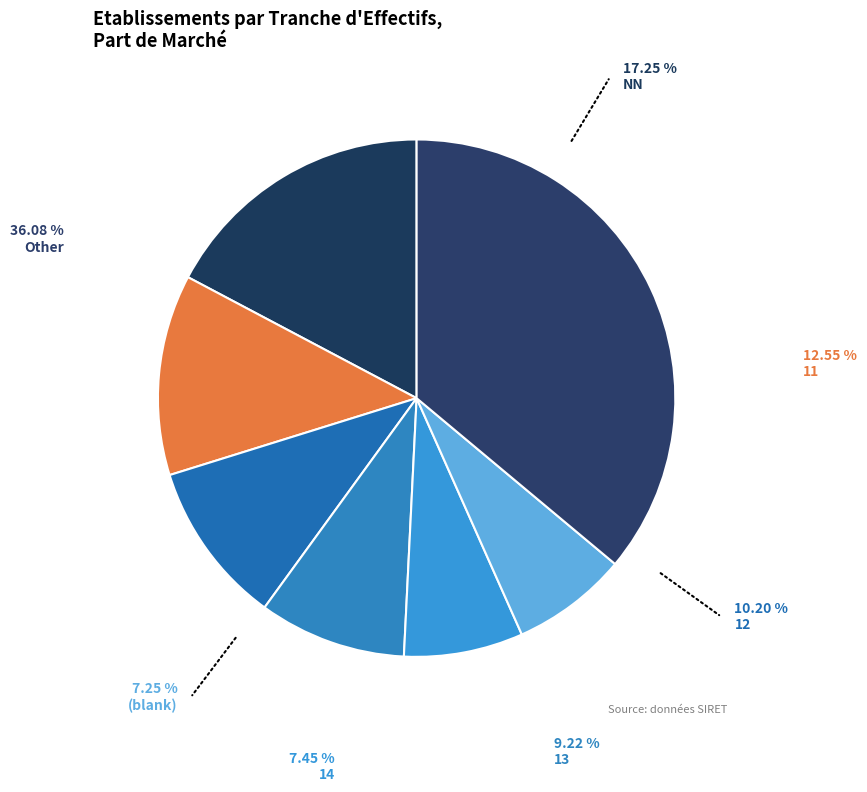

What percentage is NOT represented by 14?

92.5%